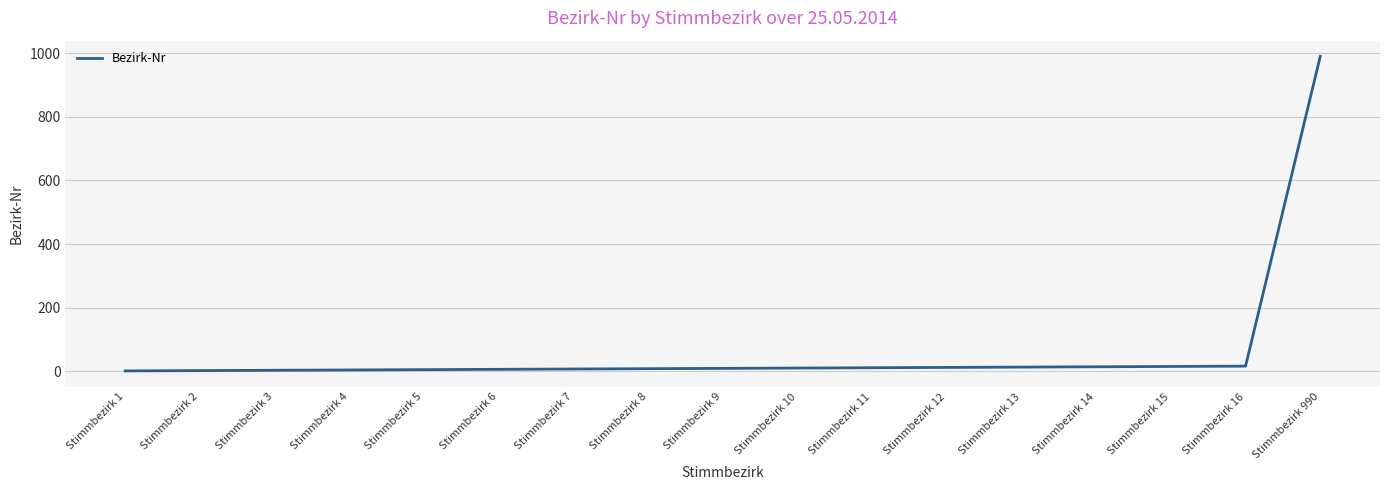

How many lines are shown in the chart?

1